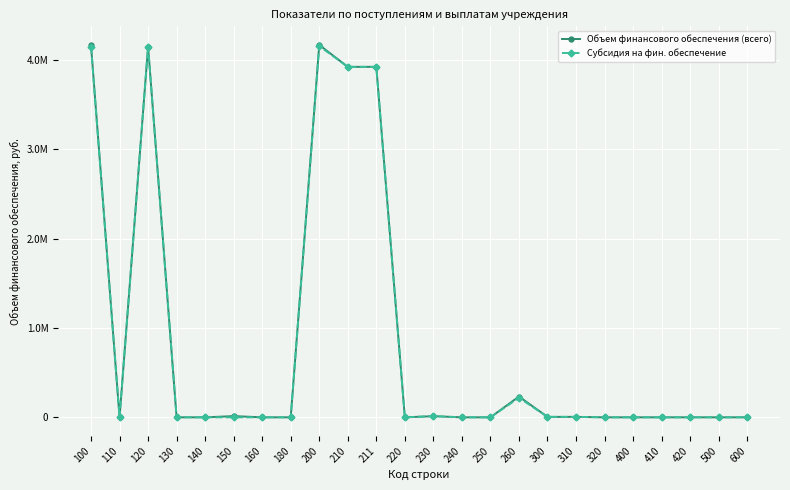

What is the highest value of the Субсидия на фин. обеспечение series?

4152568.6